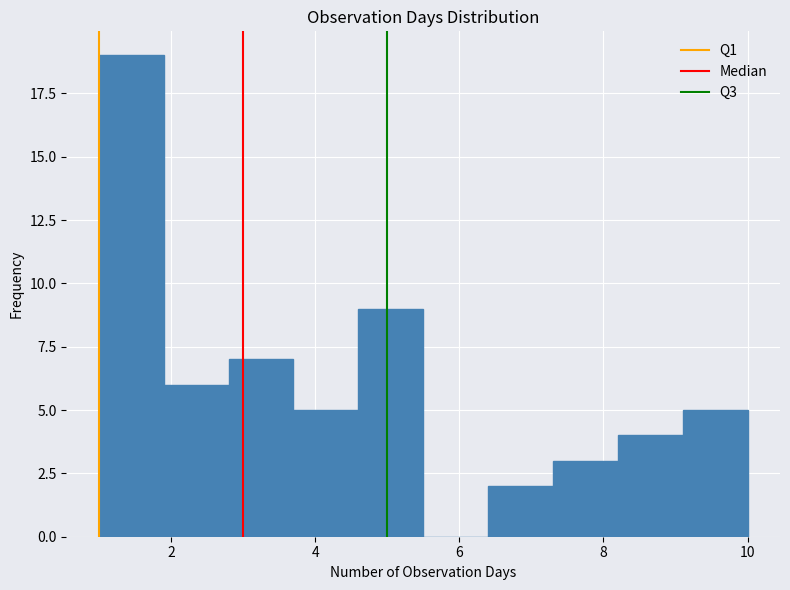

Reading left to right, transcribe this chart: for each bar, give the range it covers on the x-axis and its height. Neither the bar edges nor the heights are printed on the chart, so give them approximately, as read against the axes.

1.0 to 1.9: 19
1.9 to 2.8: 6
2.8 to 3.7: 7
3.7 to 4.6: 5
4.6 to 5.5: 9
5.5 to 6.4: 0
6.4 to 7.3: 2
7.3 to 8.2: 3
8.2 to 9.1: 4
9.1 to 10.0: 5